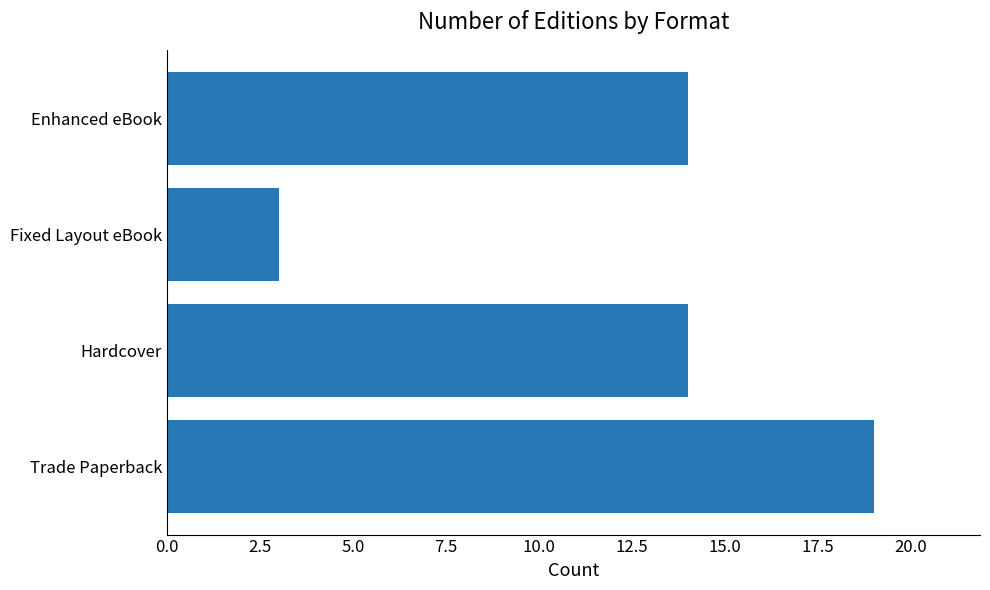

What is the difference between the second highest and minimum values?

11